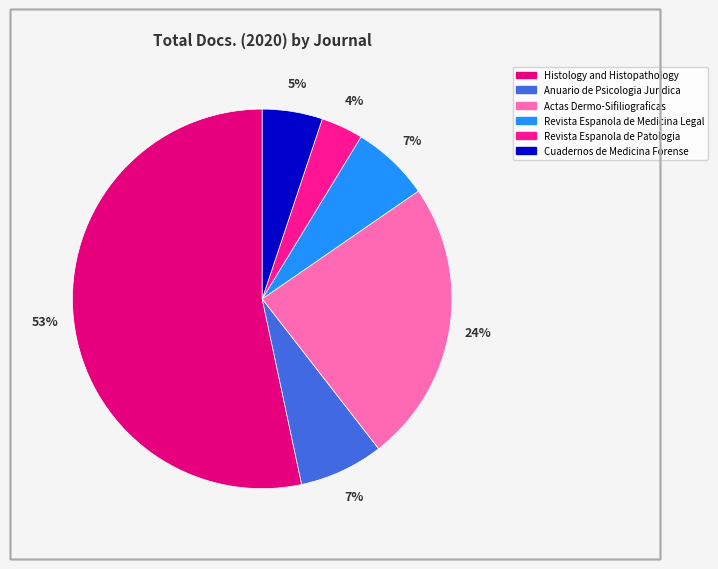

To the nearest percent, what portion does Revista Espanola de Patologia represent?

4%